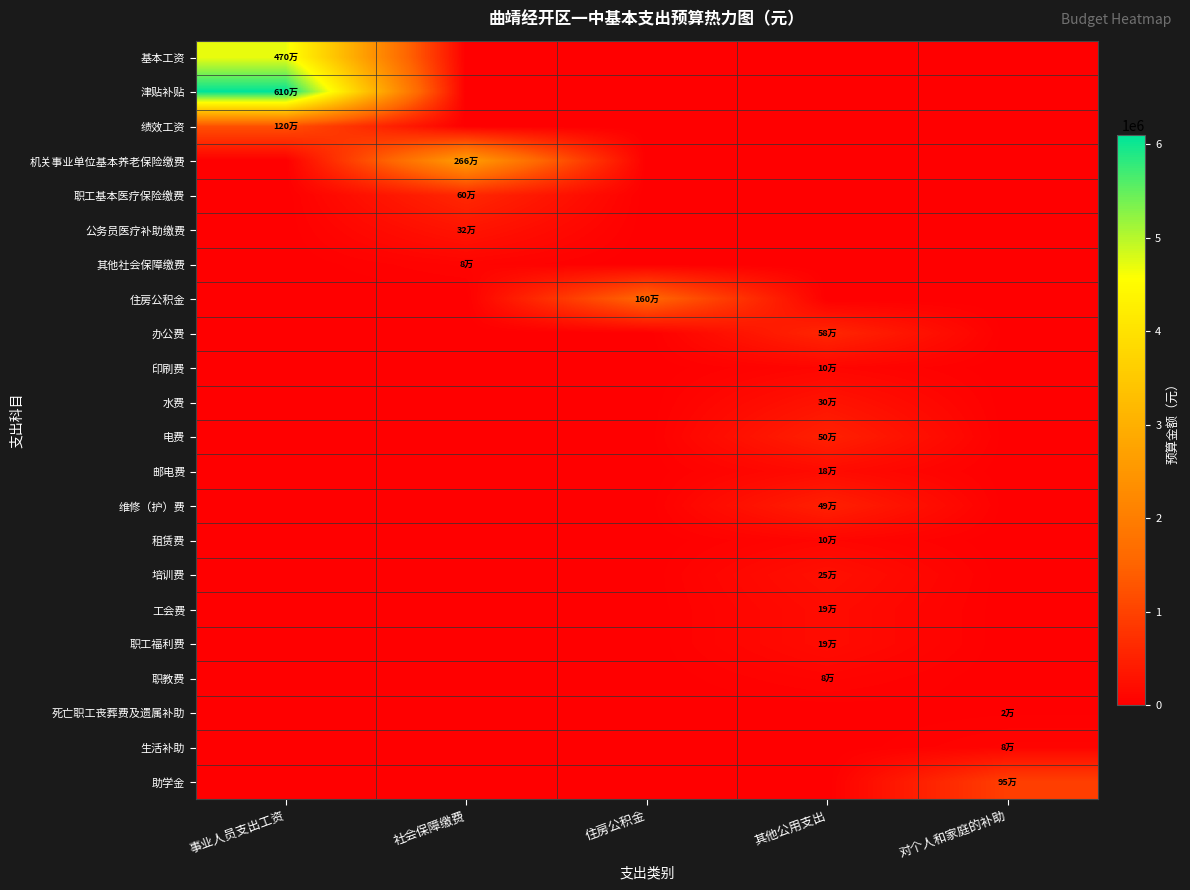

Rank the series by their maximum value, from lowest to highest.

死亡职工丧葬费及遗属补助, 其他社会保障缴费, 职教费, 生活补助, 印刷费, 租赁费, 邮电费, 工会费, 职工福利费, 培训费, 水费, 公务员医疗补助缴费, 维修（护）费, 电费, 办公费, 职工基本医疗保险缴费, 助学金, 绩效工资, 住房公积金, 机关事业单位基本养老保险缴费, 基本工资, 津贴补贴